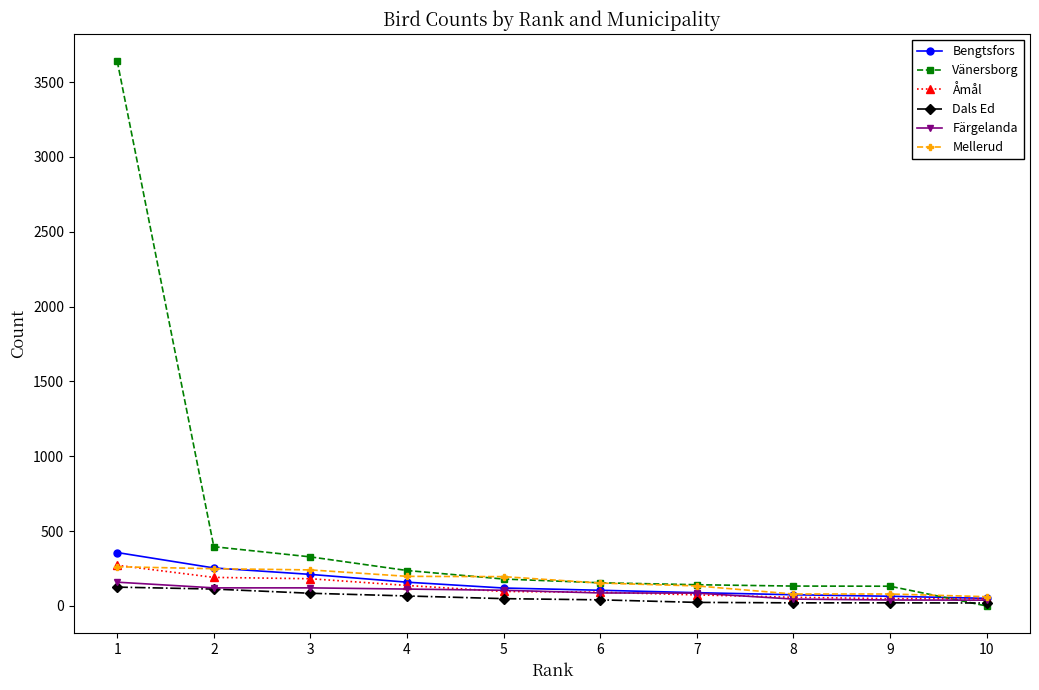

Which series changed the most between 3 and 5?

Vänersborg